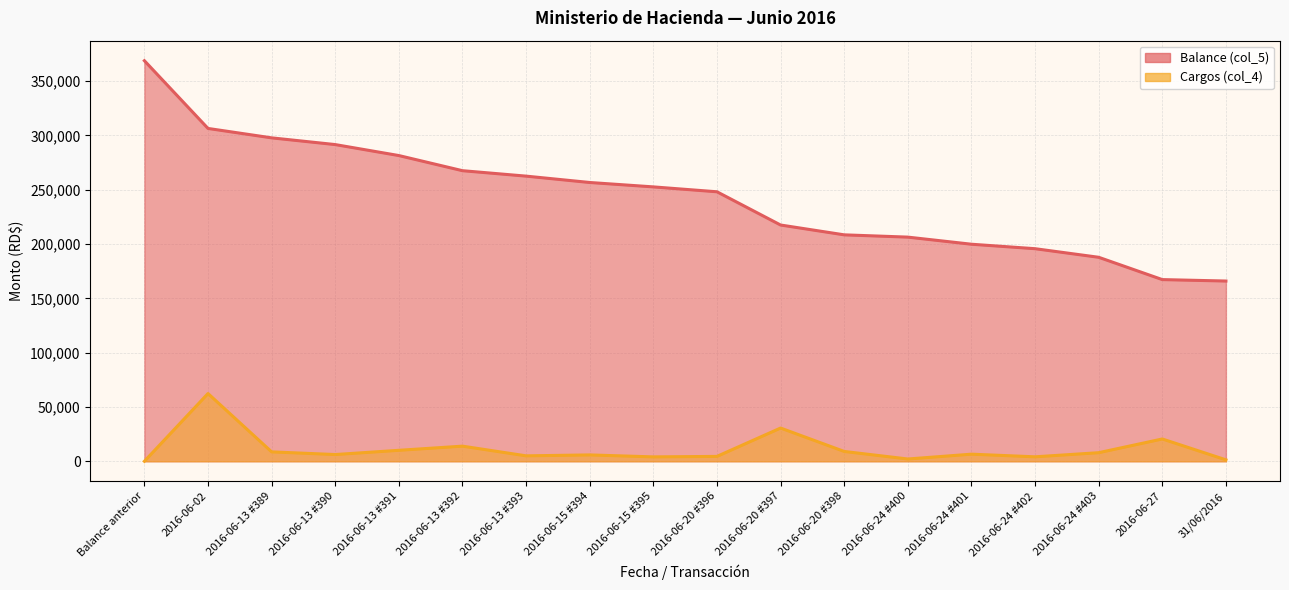

List the labels in order of Balance (col_5) value, largest first.

Balance anterior, 2016-06-02, 2016-06-13 #389, 2016-06-13 #390, 2016-06-13 #391, 2016-06-13 #392, 2016-06-13 #393, 2016-06-15 #394, 2016-06-15 #395, 2016-06-20 #396, 2016-06-20 #397, 2016-06-20 #398, 2016-06-24 #400, 2016-06-24 #401, 2016-06-24 #402, 2016-06-24 #403, 2016-06-27, 31/06/2016